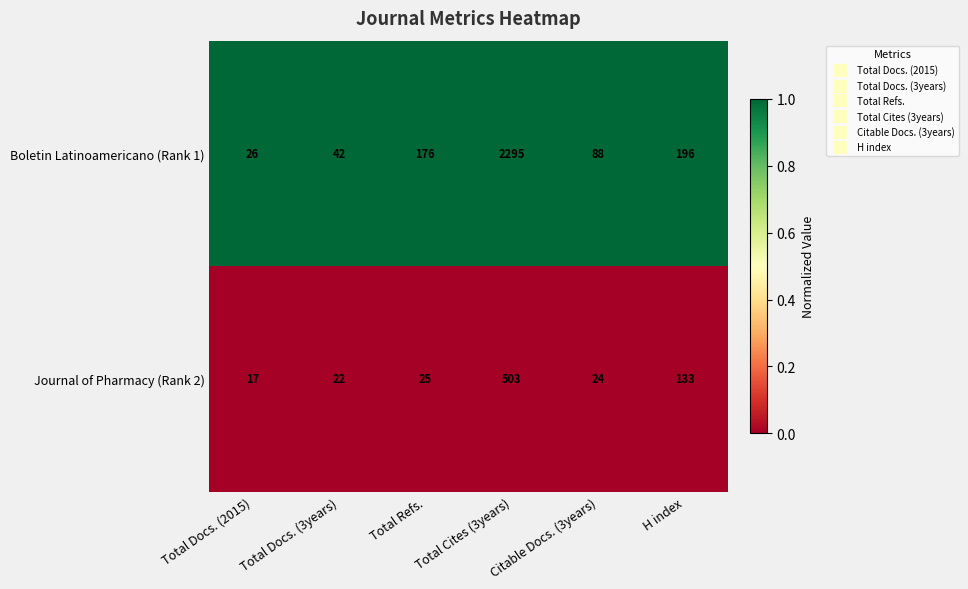

Which series has the largest total across all categories?

Boletin Latinoamericano (Rank 1)